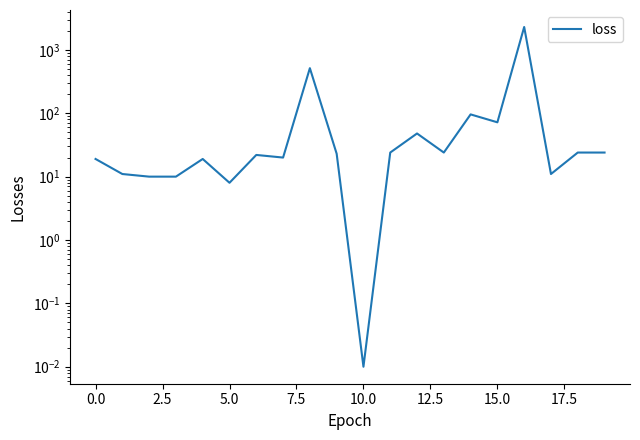

How many points are lower than both their immediate neighbors (excluding endpoints)?

6